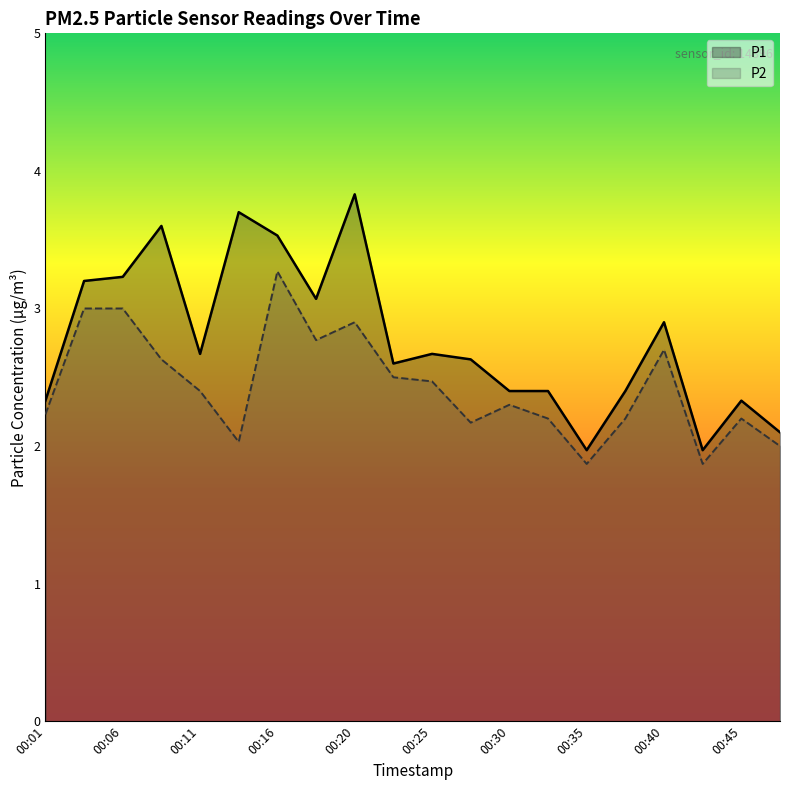

What is the total value across all series at 00:01?

4.6